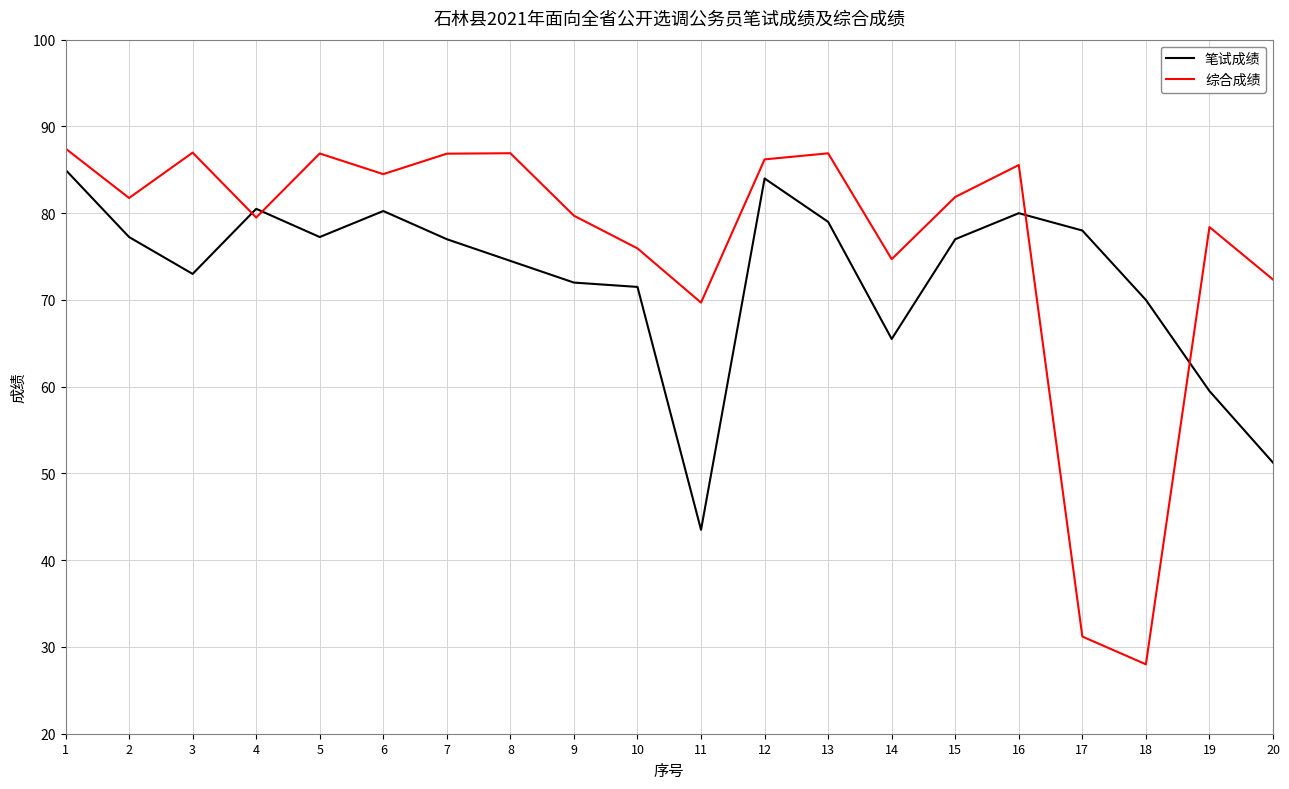

Between 11 and 14, which series saw the biggest shift?

笔试成绩